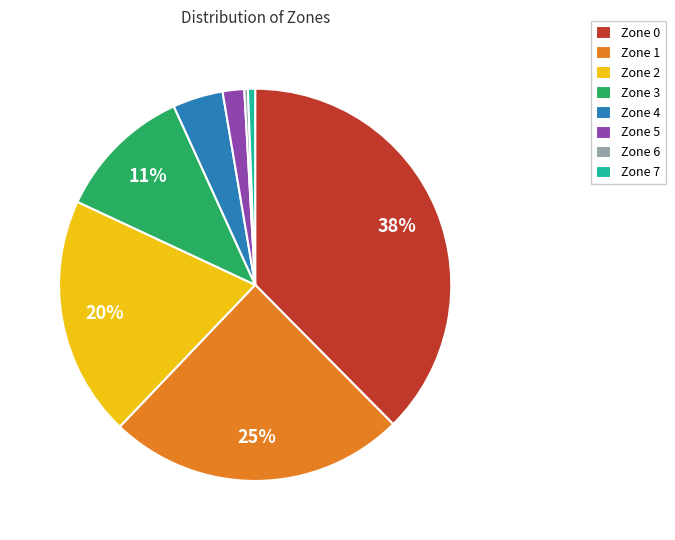

The Zone 7 slice represents 6% of the pie. True or false?

False